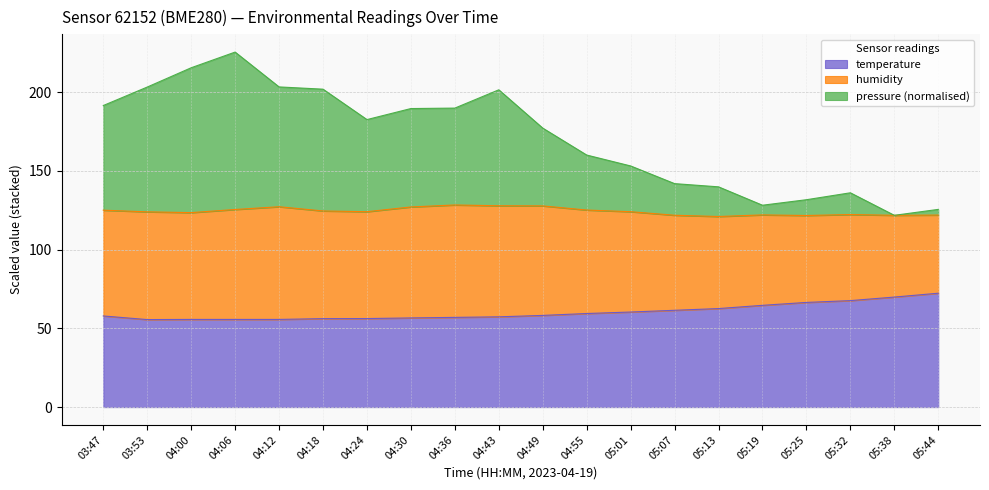

Does the chart have visible grid lines?

Yes